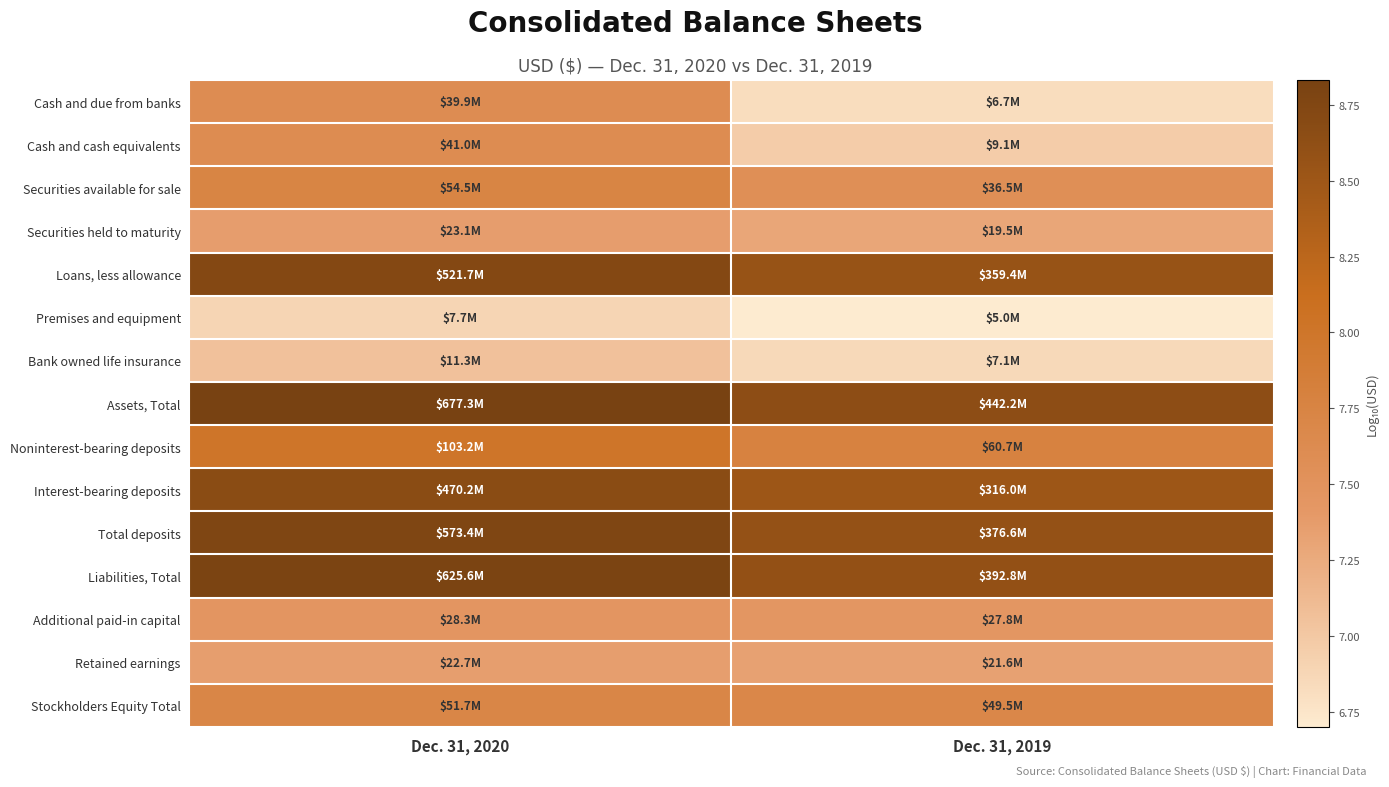

At which category is the sum across all series the highest?

Dec. 31, 2020